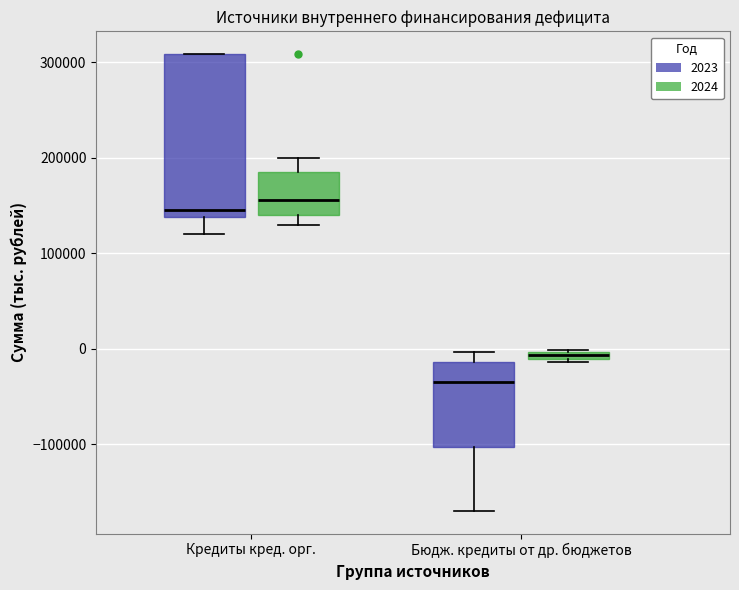

Which box is the tallest, from its lower edge to its upper edge?

Кредиты кред. орг. (2023)